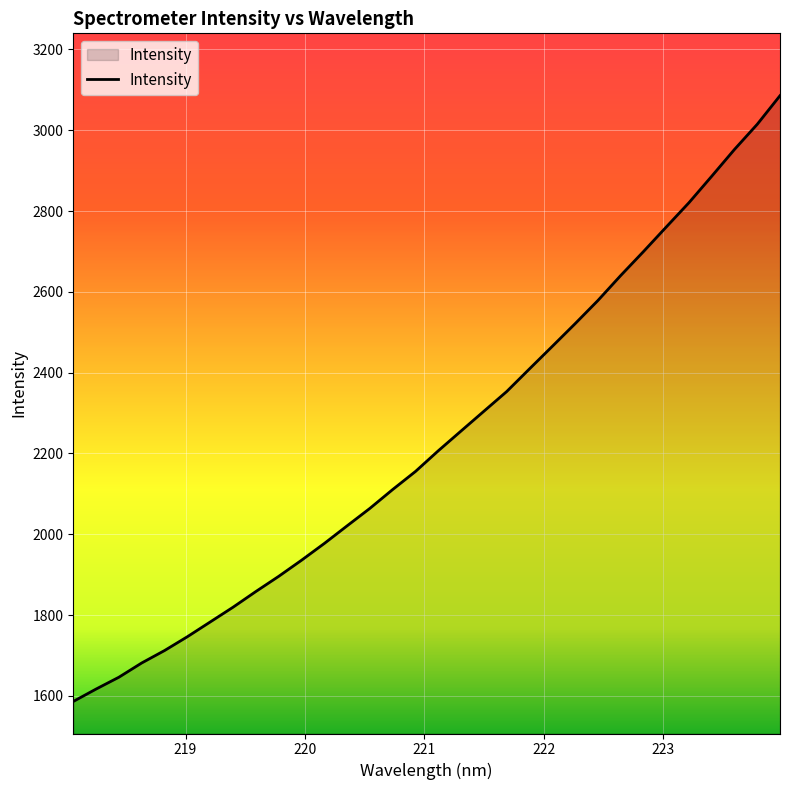

What is the minimum value shown in the chart?

1586.2